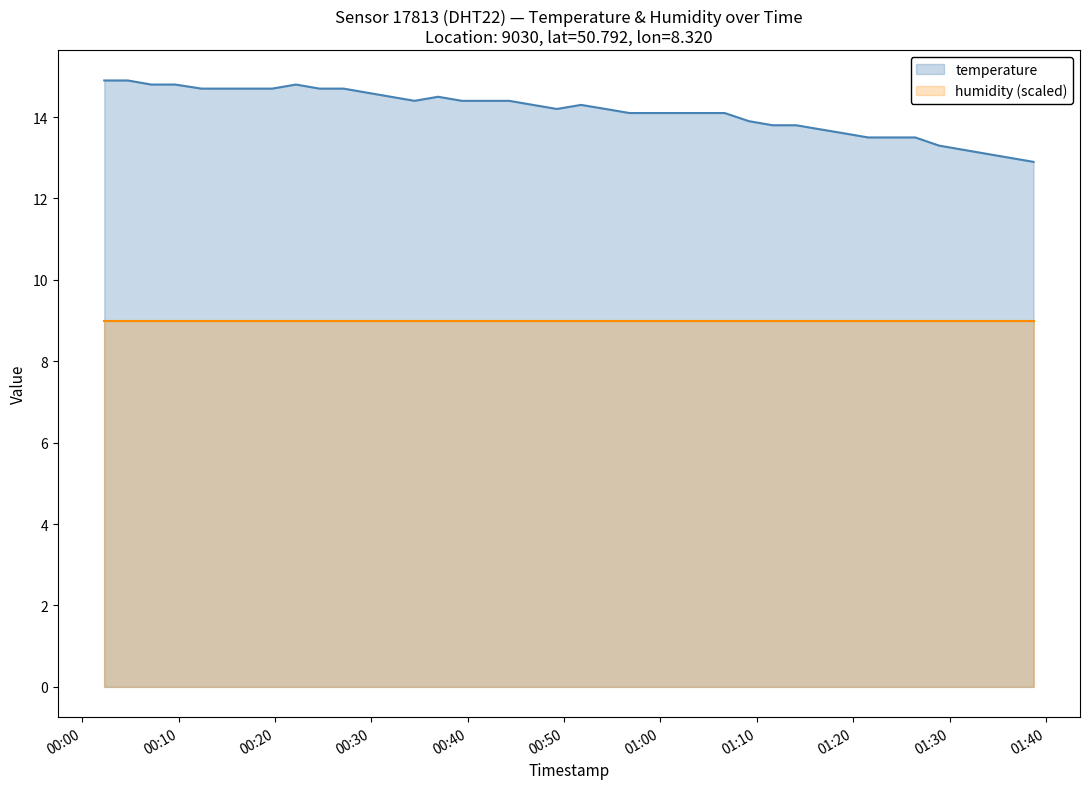

What is the minimum value shown in the chart?

9.0